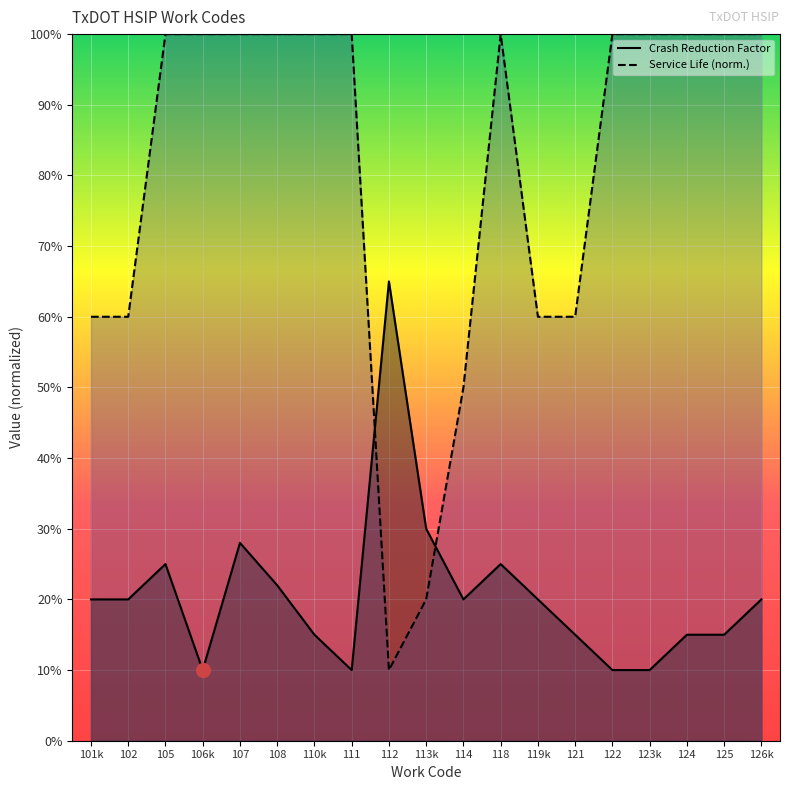

True or false: Crash Reduction Factor has a value of 0.1 at 122.

False